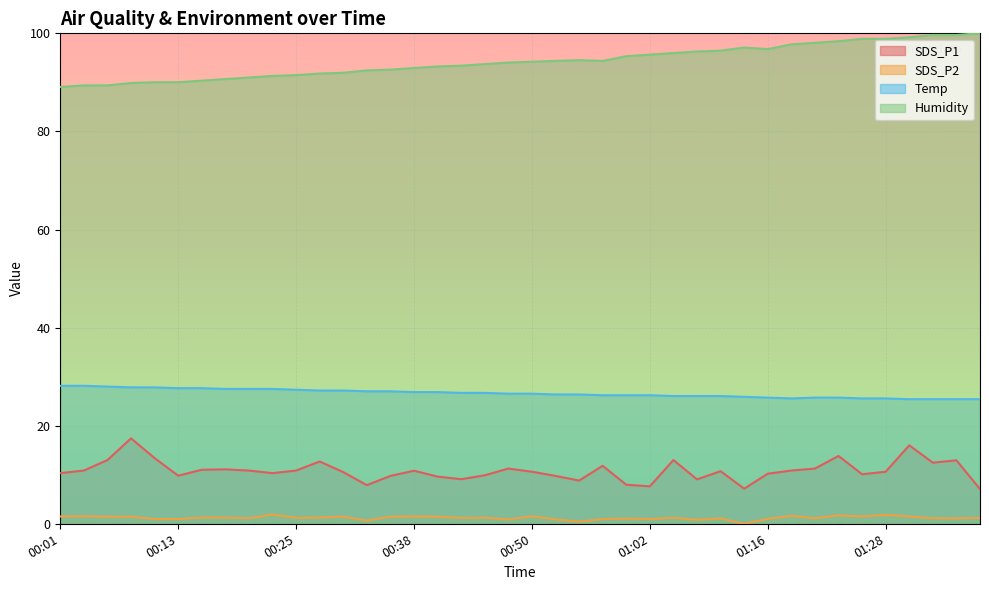

True or false: Humidity and SDS_P2 cross at least once.

False